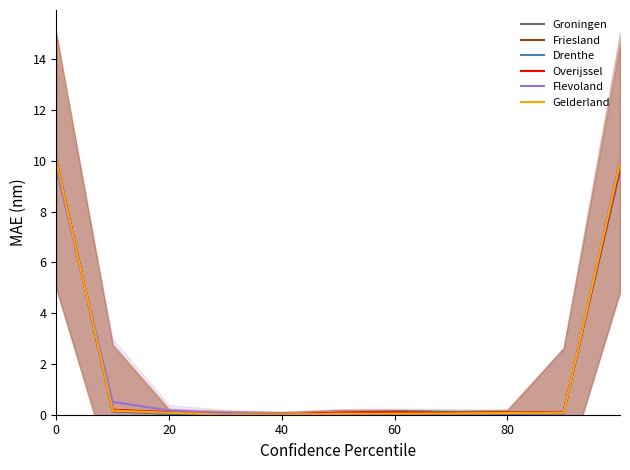

Is the value of Overijssel at 0 greater than the value of Drenthe at 40?

Yes